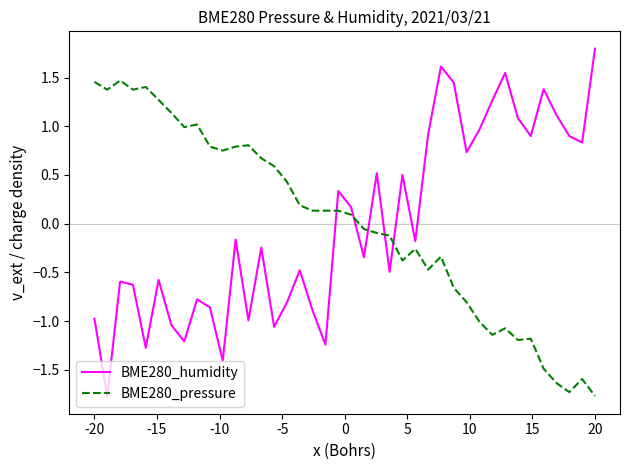

True or false: BME280_humidity and BME280_pressure cross at least once.

True